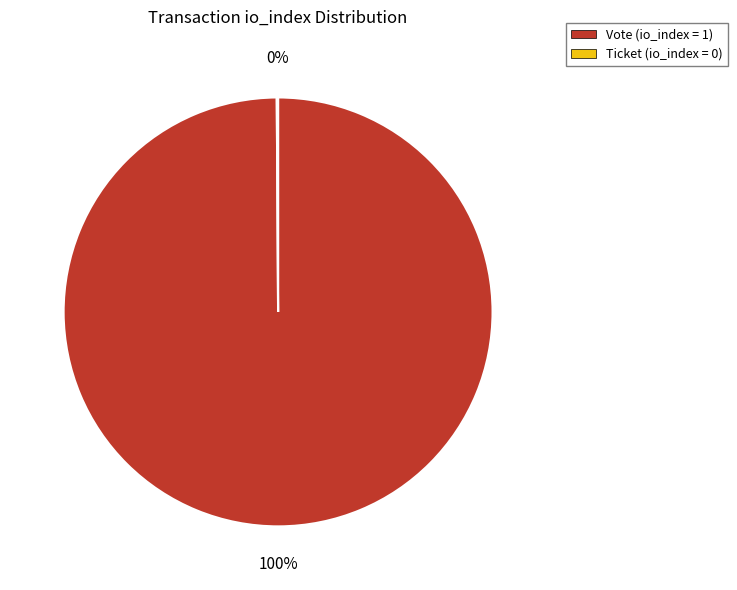

To the nearest percent, what is the difference between the largest and smallest slice percentages?

100%